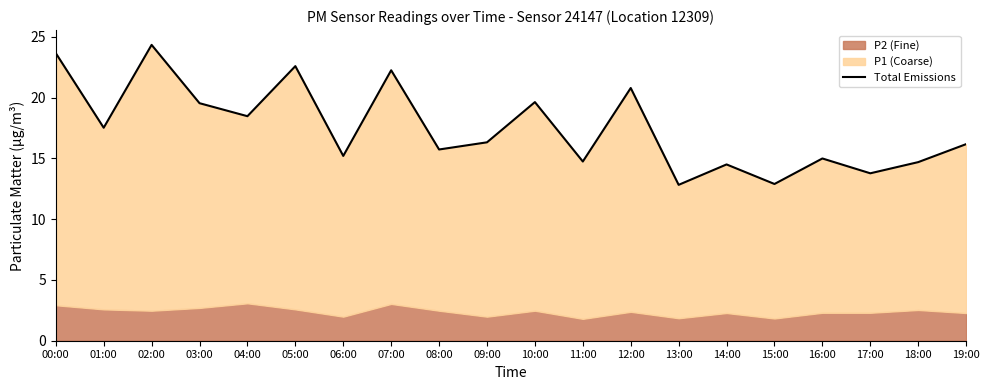

Read the value at 15:00.

12.9